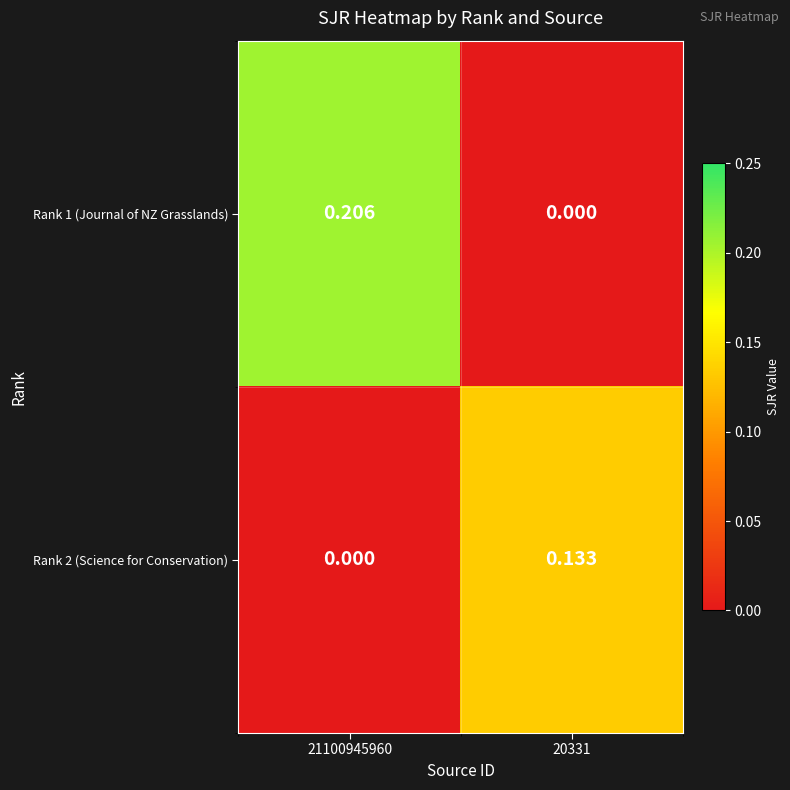

Is the value of Rank 1 (Journal of NZ Grasslands) at 21100945960 greater than the value of Rank 2 (Science for Conservation) at 20331?

Yes